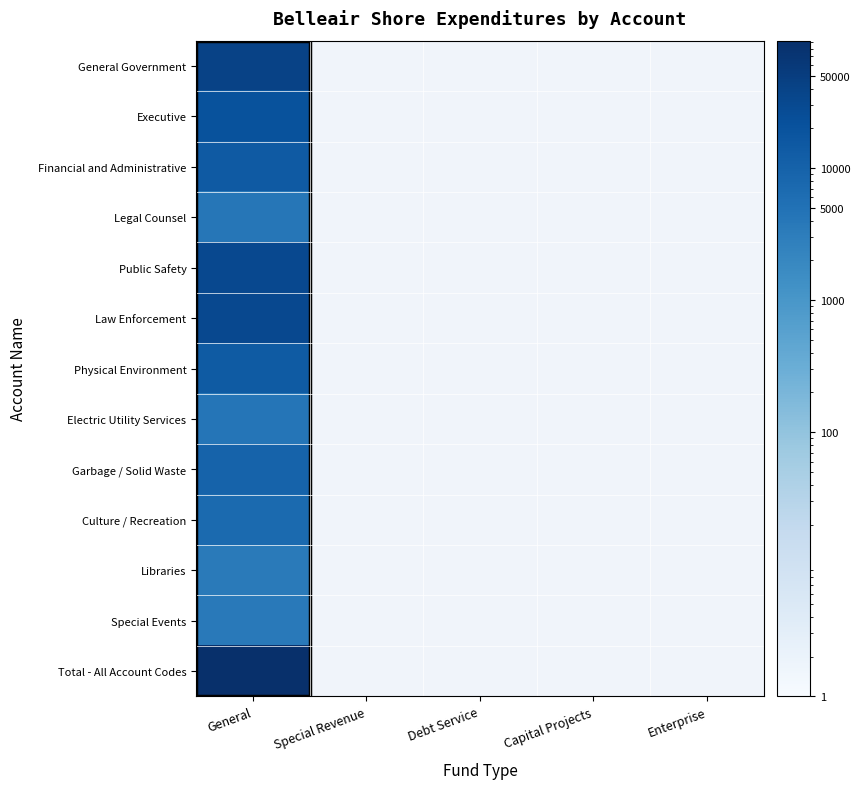

List the series in order of their peak value, lowest first.

Libraries, Special Events, Legal Counsel, Electric Utility Services, Culture / Recreation, Garbage / Solid Waste, Physical Environment, Financial and Administrative, Executive, Public Safety, Law Enforcement, General Government, Total - All Account Codes